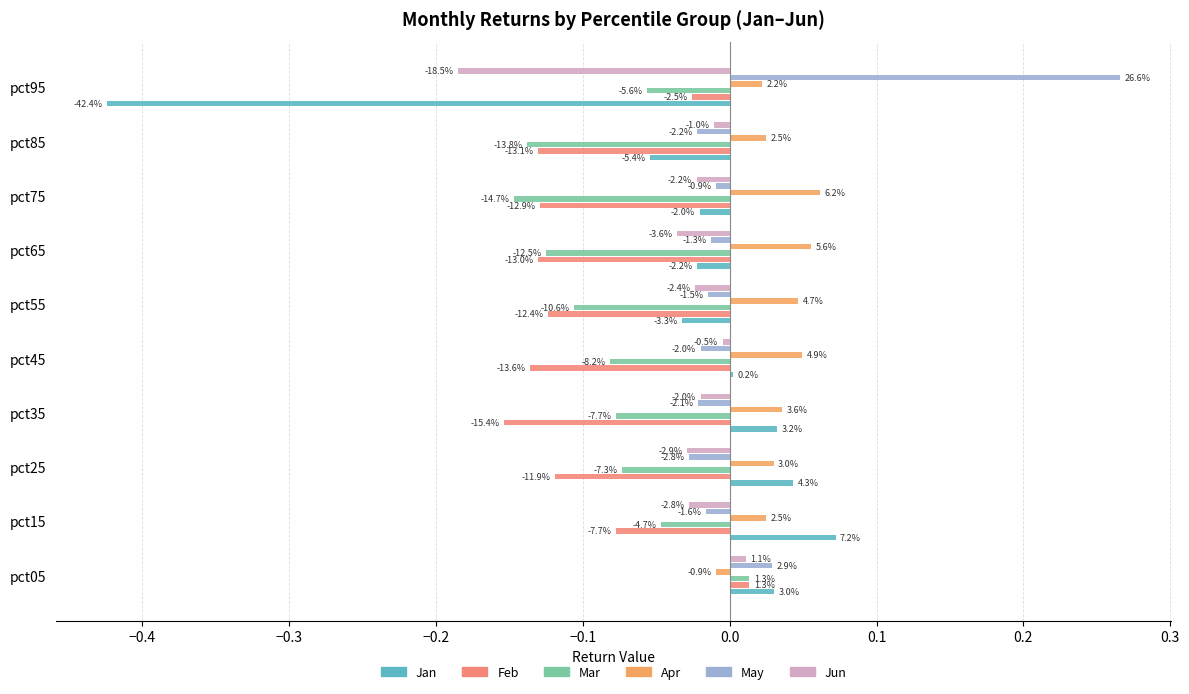

How many values in the Apr series are below 0?

1